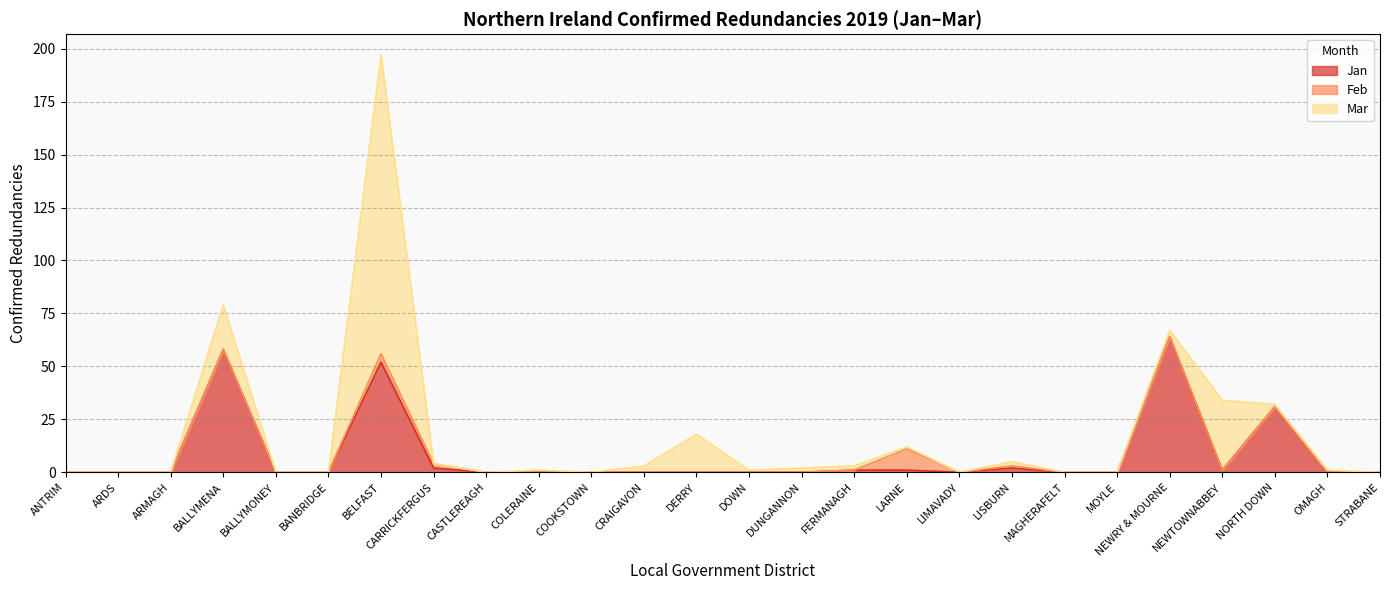

True or false: Mar and Feb cross at least once.

True